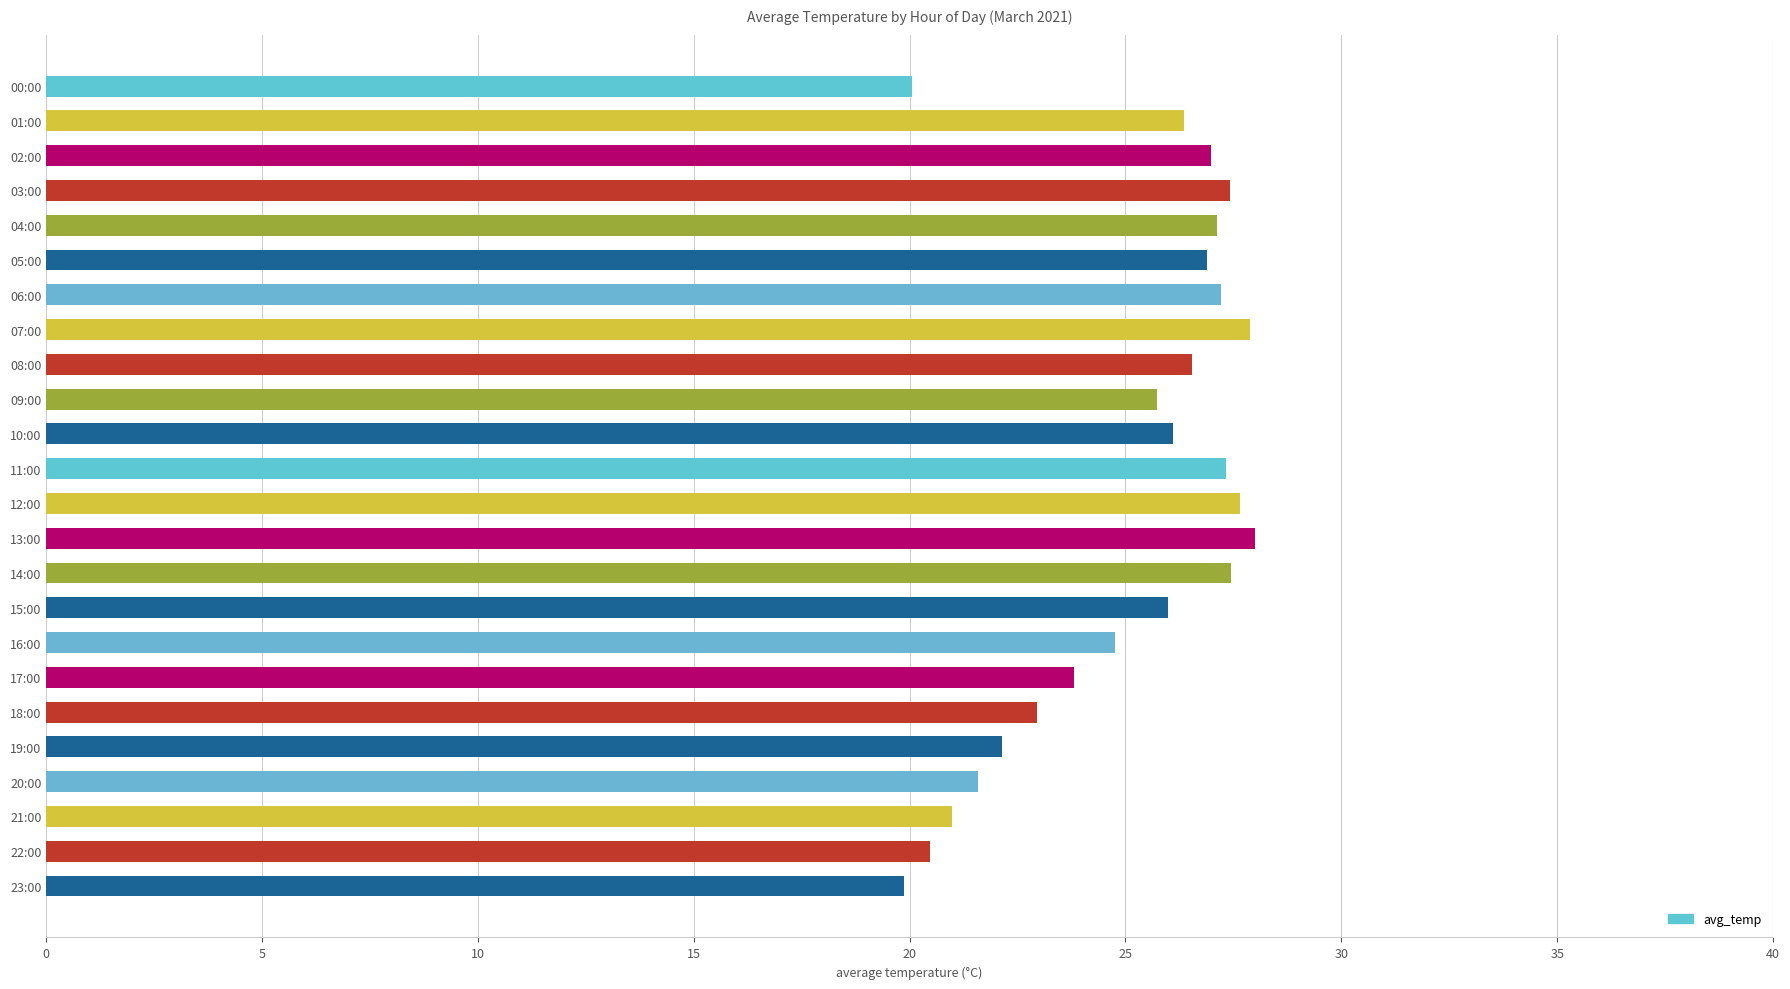

How many bars are there in total?

24